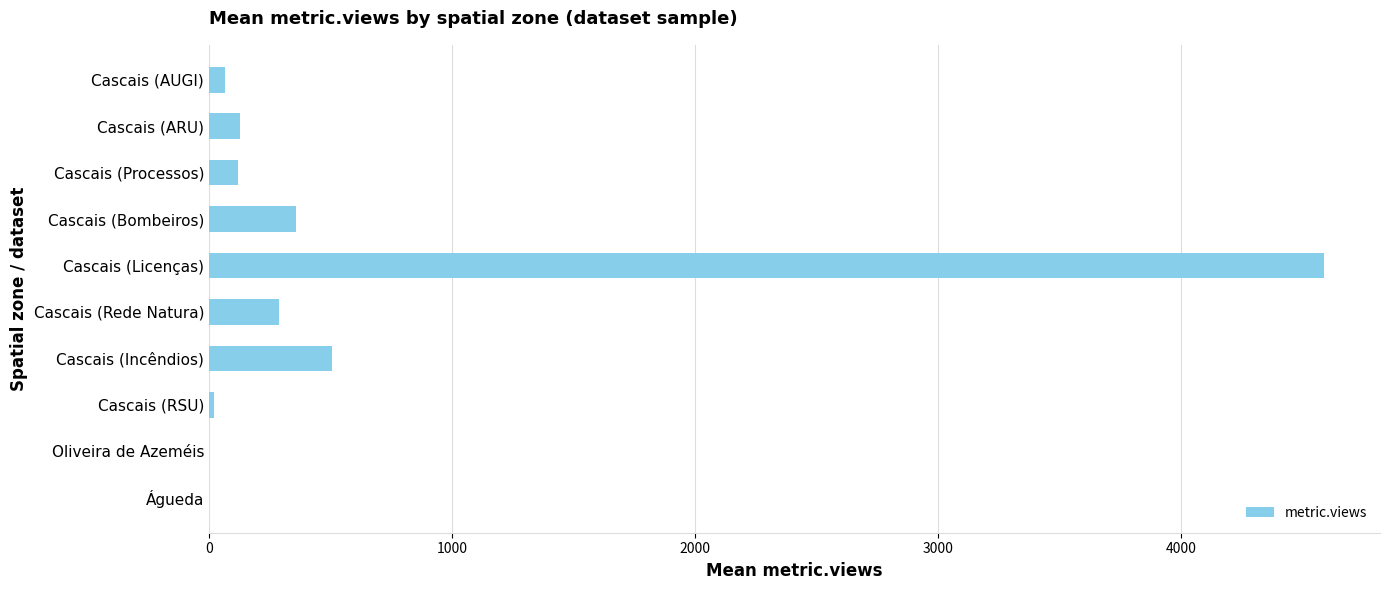

Are the bars horizontal?

Yes